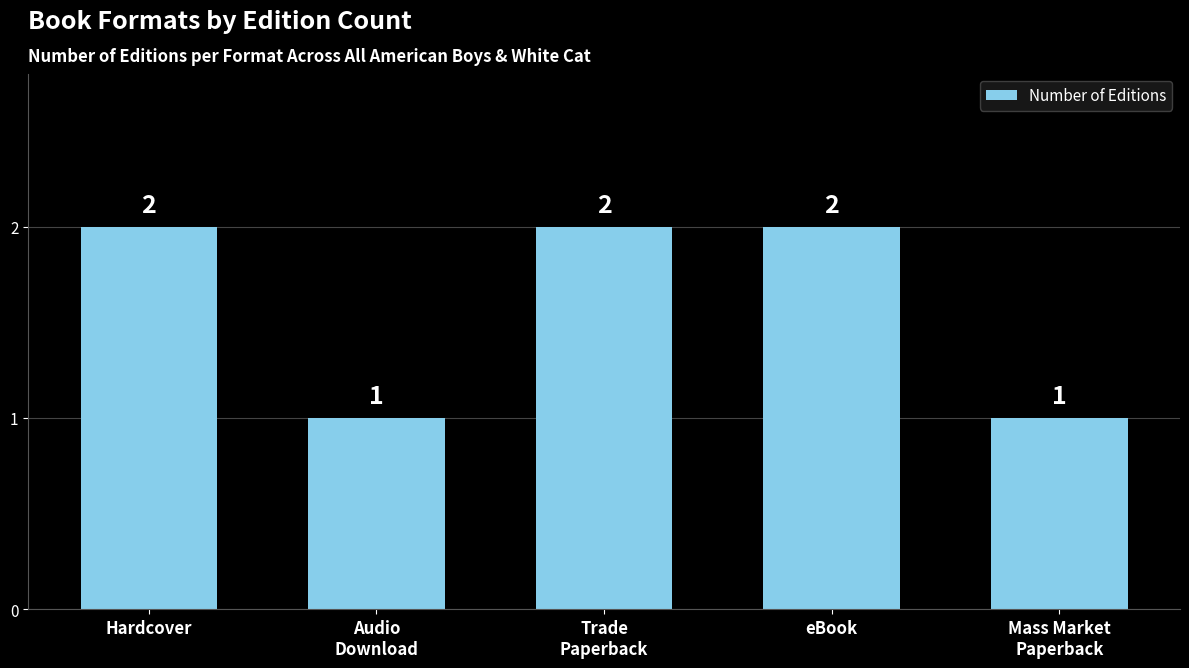

How many values are between 1 and 2?

5